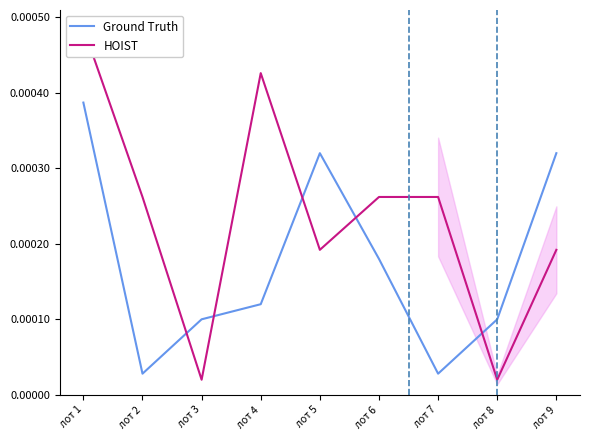

Which series has the widest spread of values?

HOIST